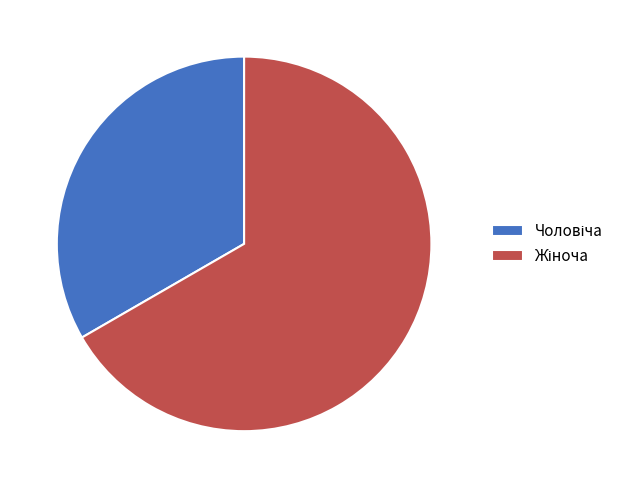

Is there any slice that represents more than half of the pie?

Yes